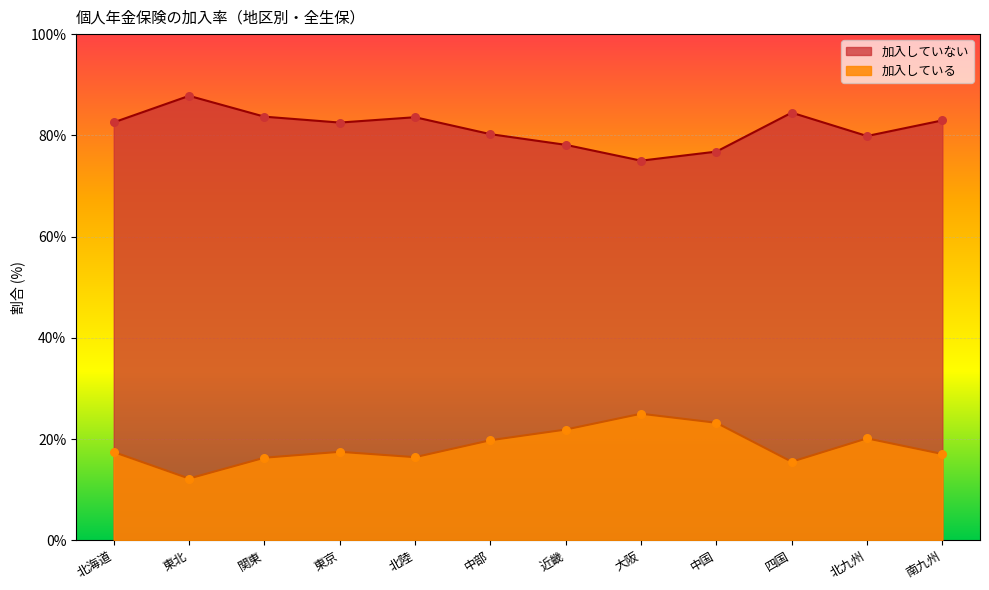

Which series contains the highest Y value?

加入している